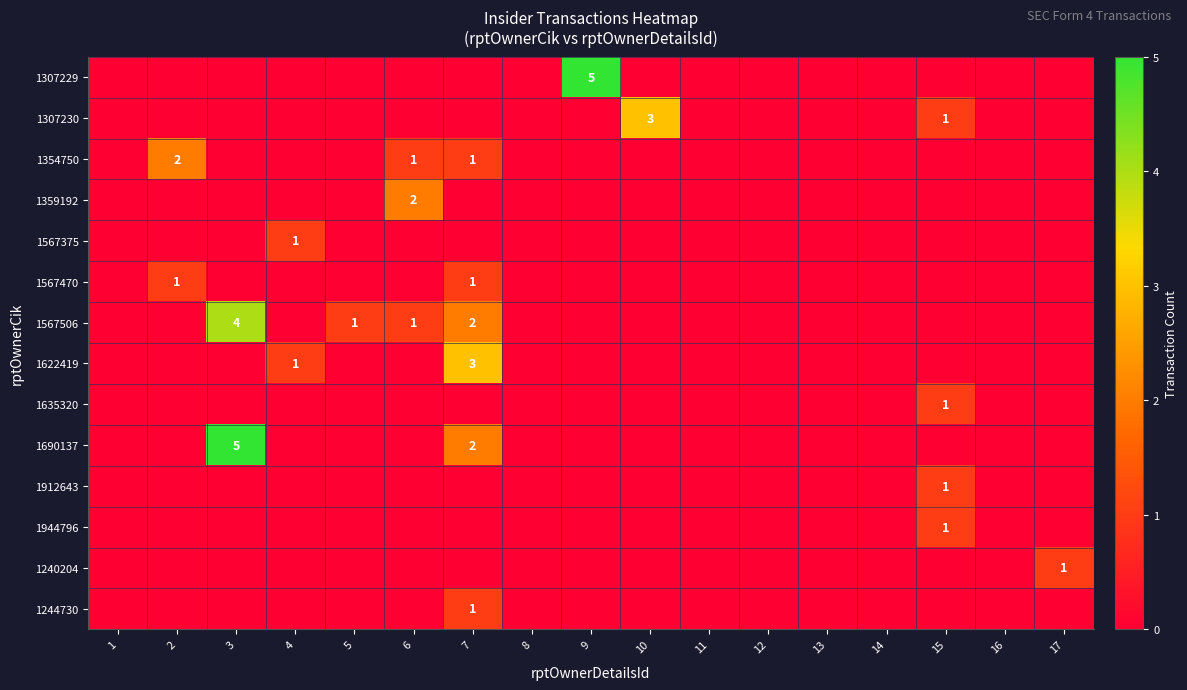

Is the value of 1307230 at 2 greater than the value of 1690137 at 10?

No